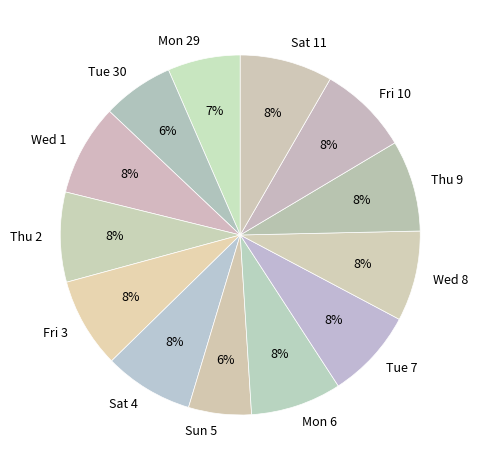

Does Sat 4 account for over 50% of the chart?

No